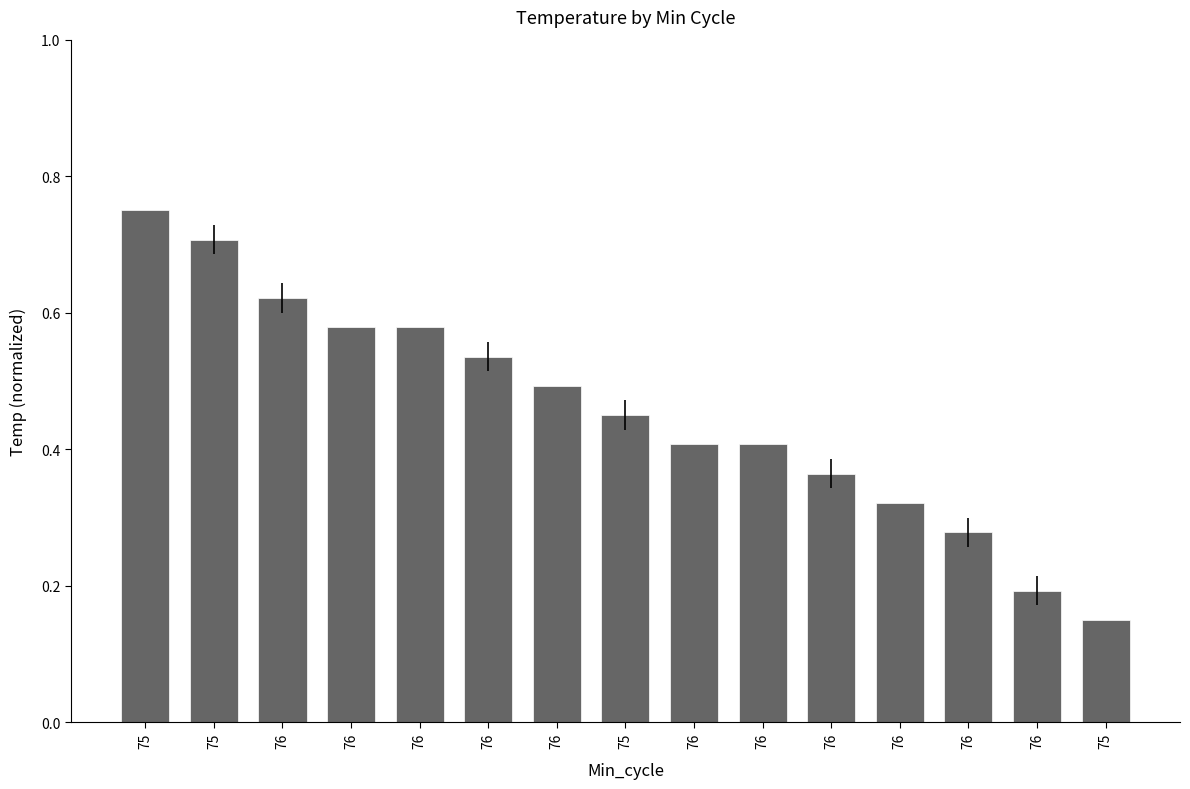

What is the difference between the values at 76 and 75?

0.2